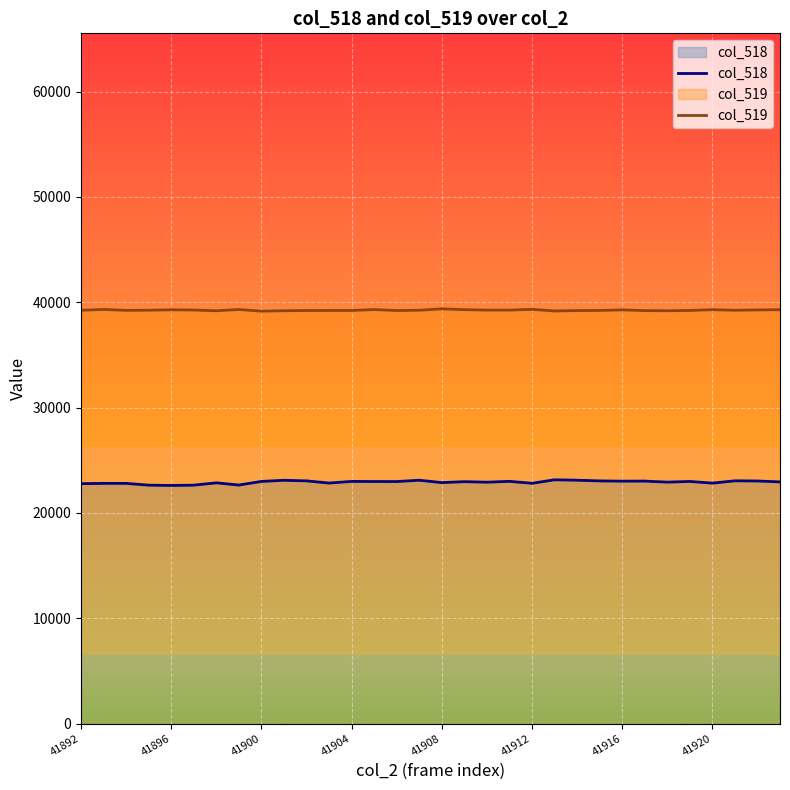

What is the sum of all col_519 values?

1256010